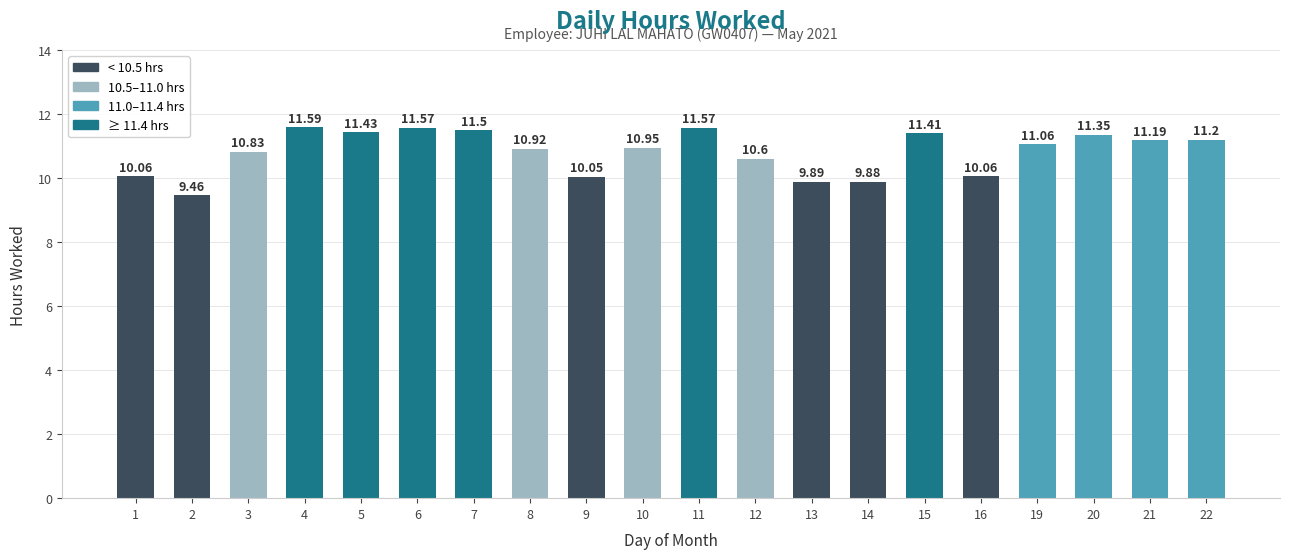

What is the difference between the maximum and minimum values?

2.1